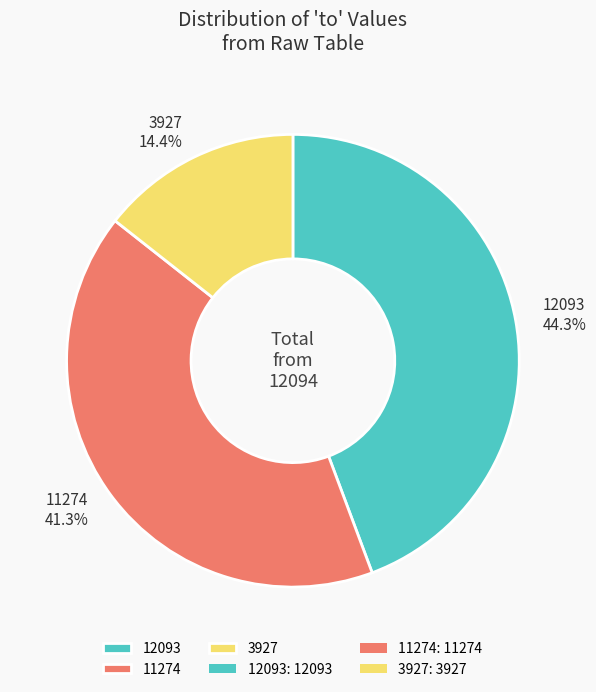

Do 11274 and 3927 together represent more than half of the pie?

Yes